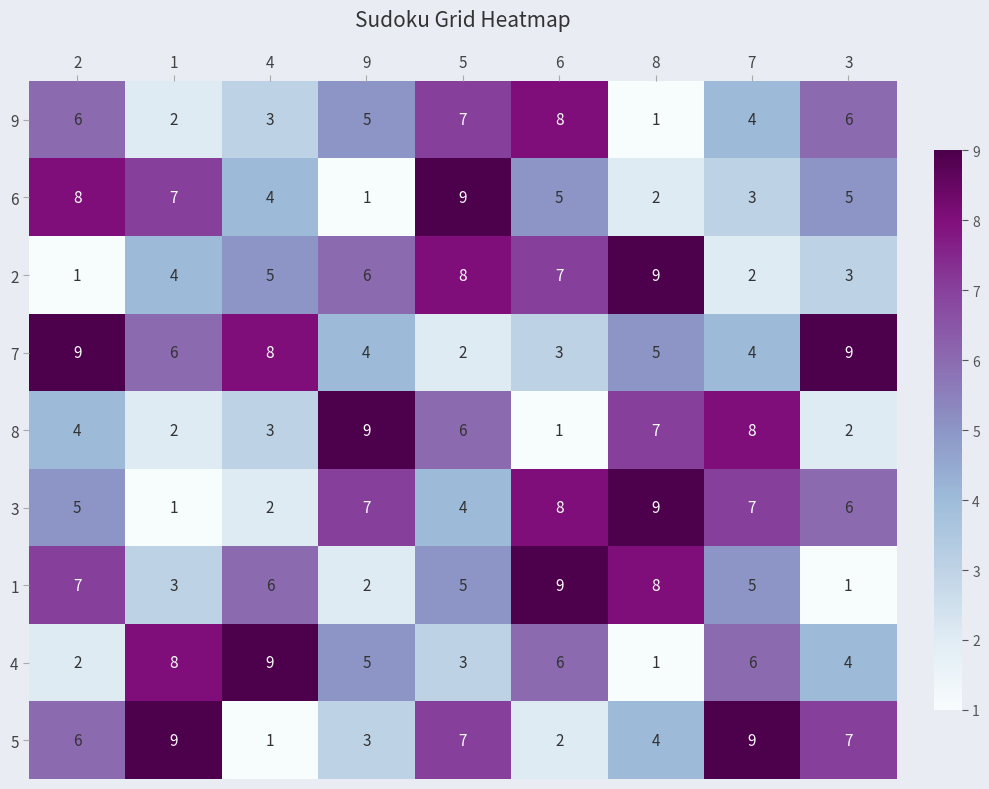

Which category has the lowest value in the 4 series?

8